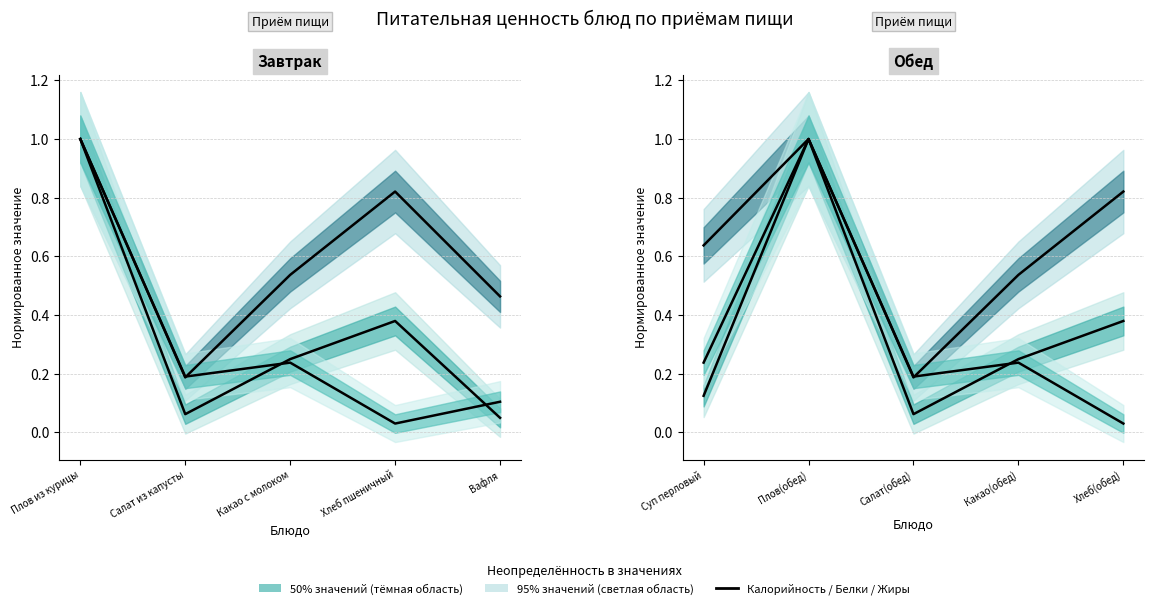

True or false: Калорийность has more than 0 interior local peaks.

True